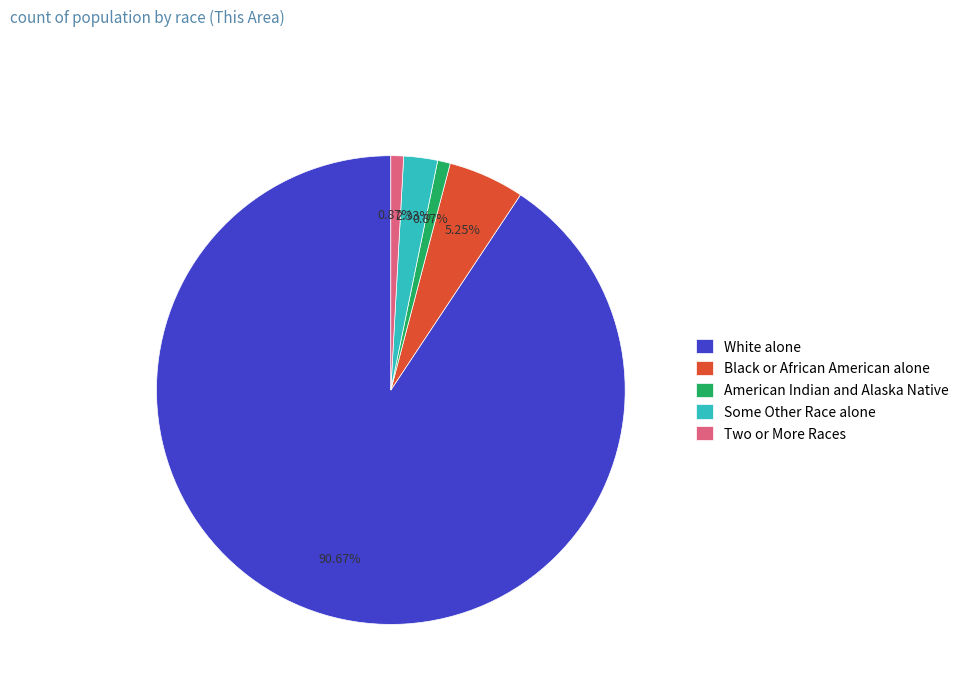

What percentage is the Black or African American alone slice, to the nearest percent?

5%